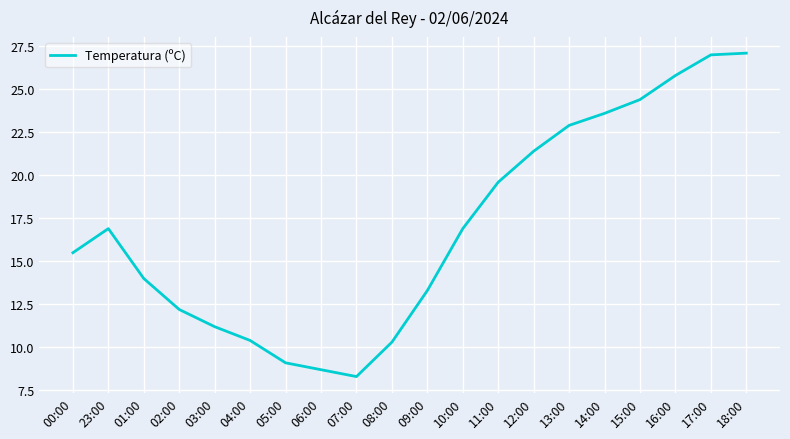

What is the difference between the maximum and second lowest values?

18.4